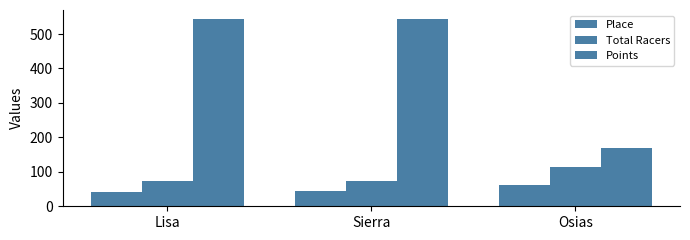

Which series has the largest range (max minus min)?

Points